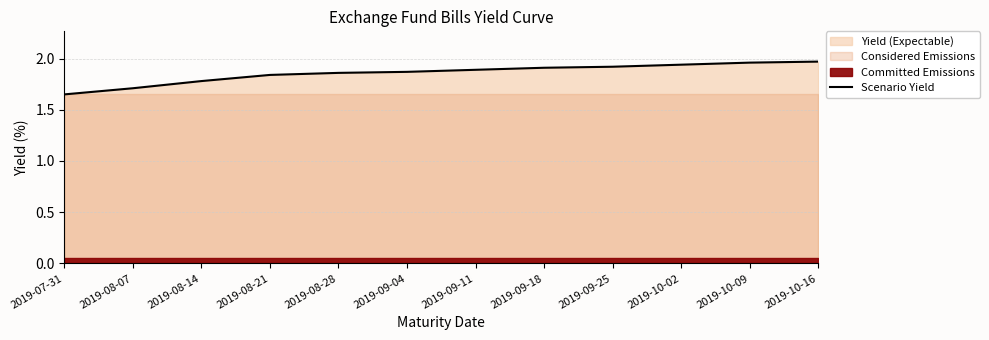

Between 2019-10-09 and 2019-08-28, which is larger?

2019-10-09